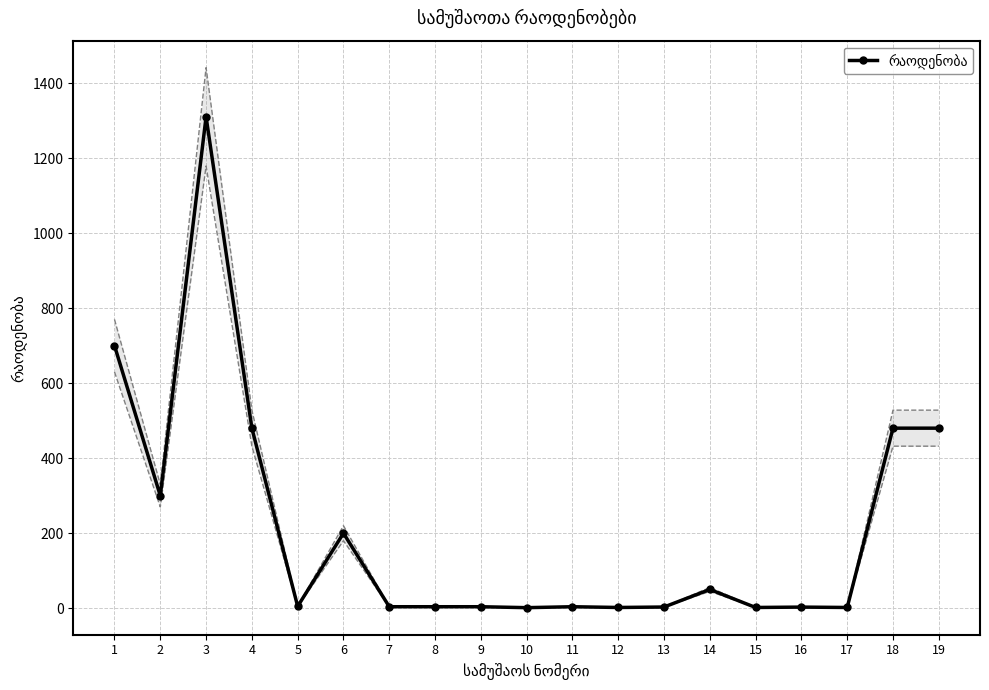

Approximately how many times larger is the value at 11 compared to 14?

0.1